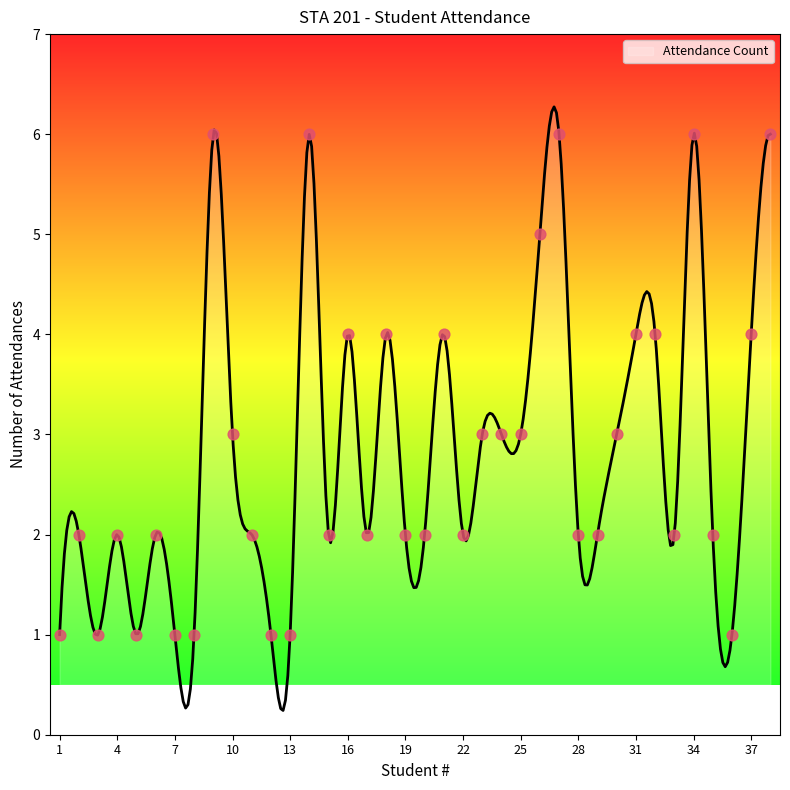

Approximately how many times larger is the value at 15 compared to 13?

2.0